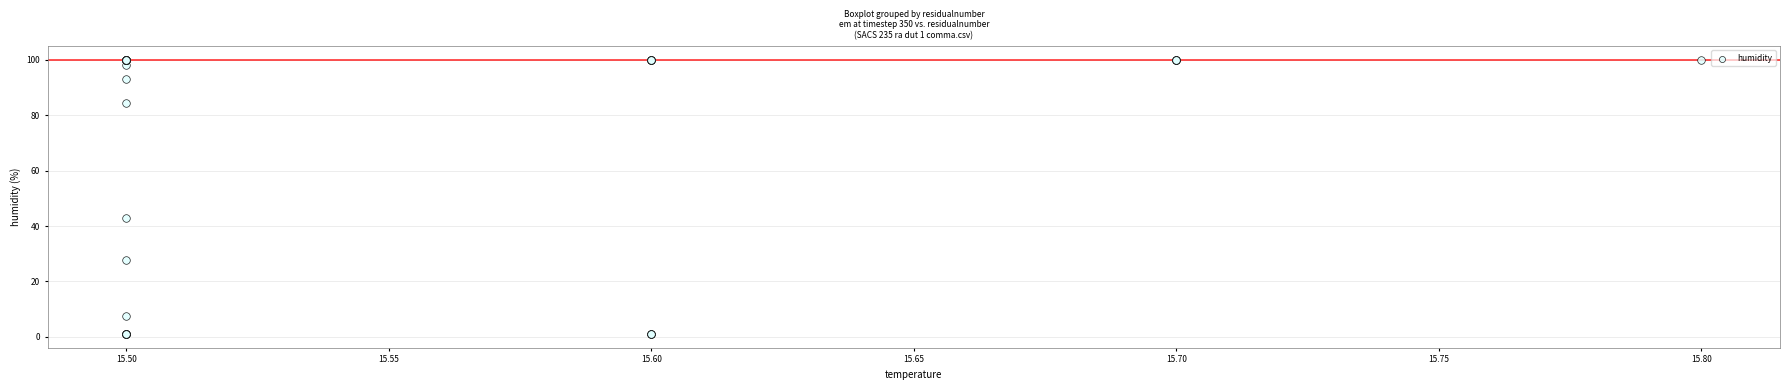

What Y value in the scatter plot is closest to 50?

42.8